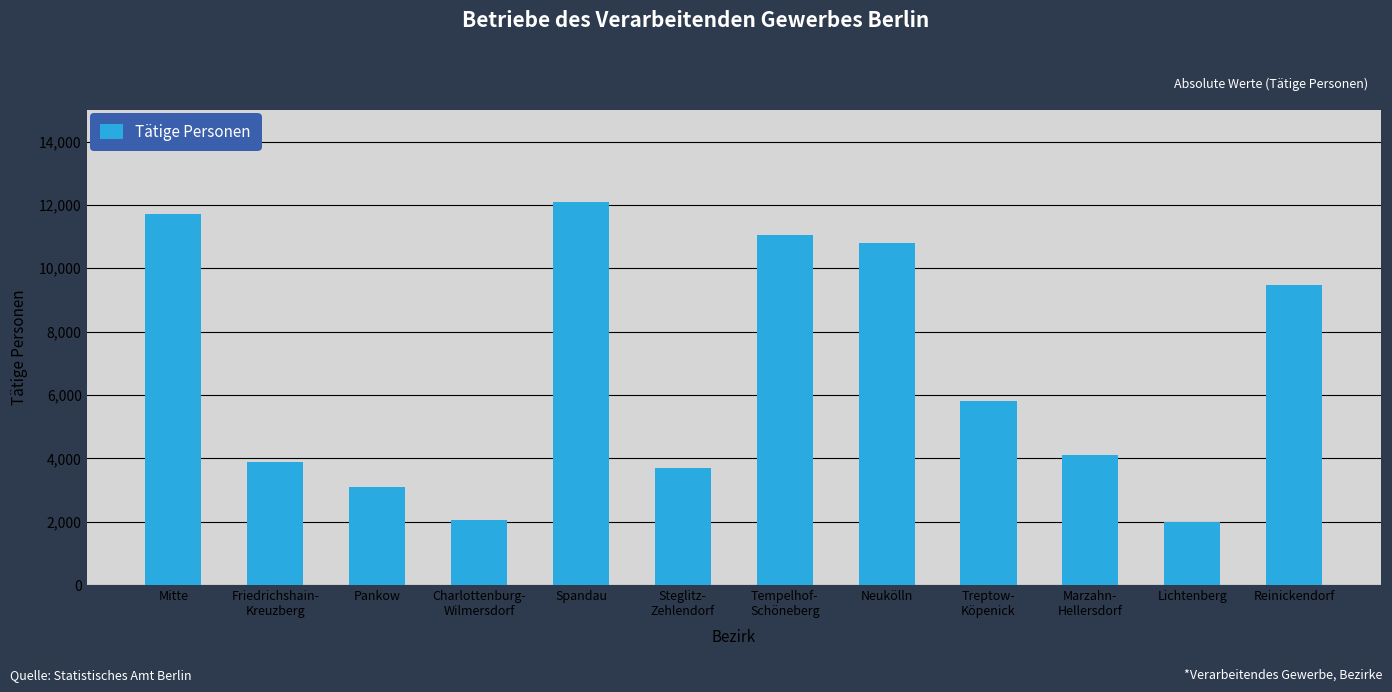

Which label corresponds to the largest value in the chart?

Spandau